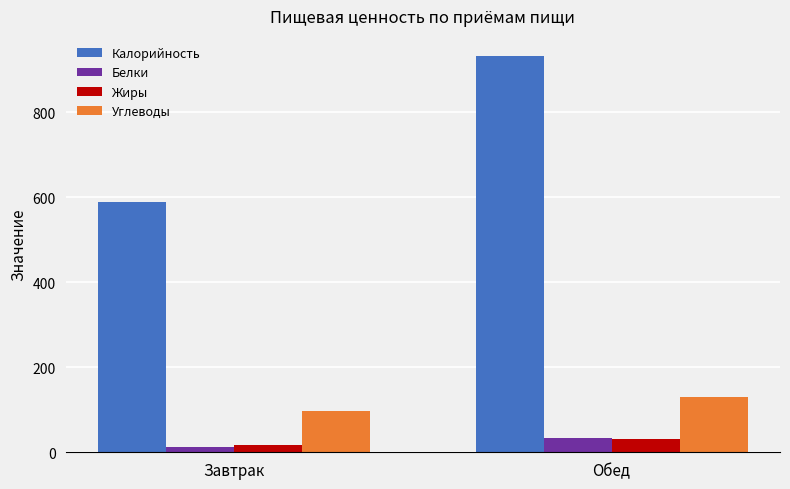

Reading left to right, list all the values displayed in this chart.

Калорийность: 589.5	932.5
Белки: 12.7	33.2
Жиры: 16.7	30.6
Углеводы: 97.8	130.9